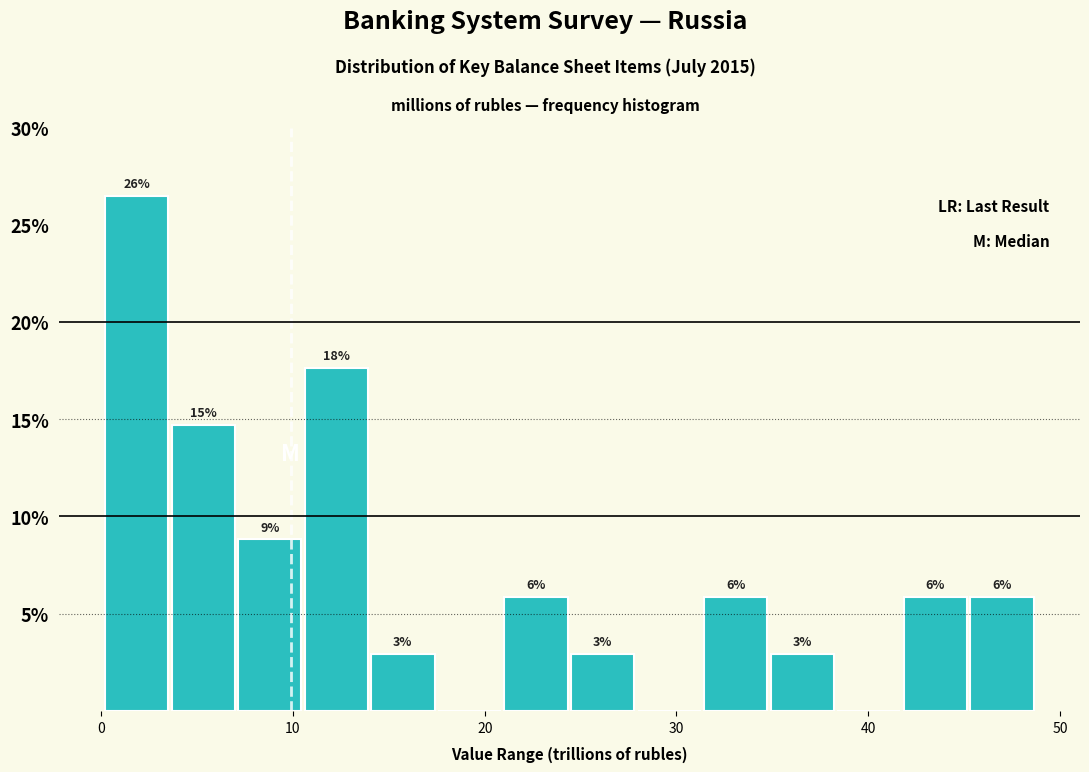

Read against the x-axis, roughly where is the centre of the tallest bar?

2